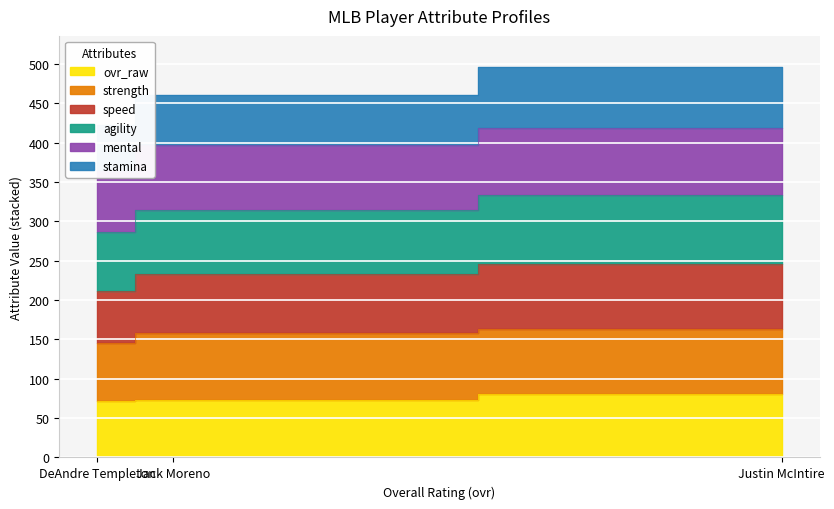

Is the value of ovr_raw at Justin McIntire greater than the value of stamina at DeAndre Templeton?

No